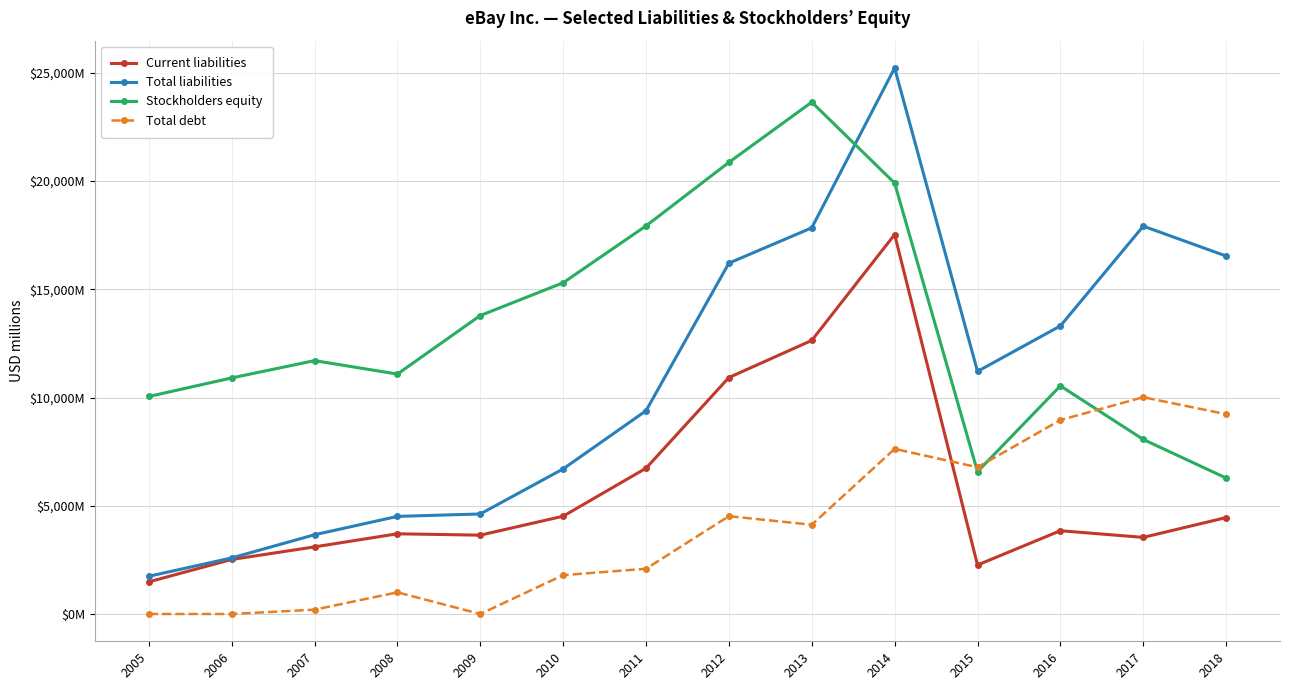

The value of Current liabilities at 2017 is 5487. True or false?

False